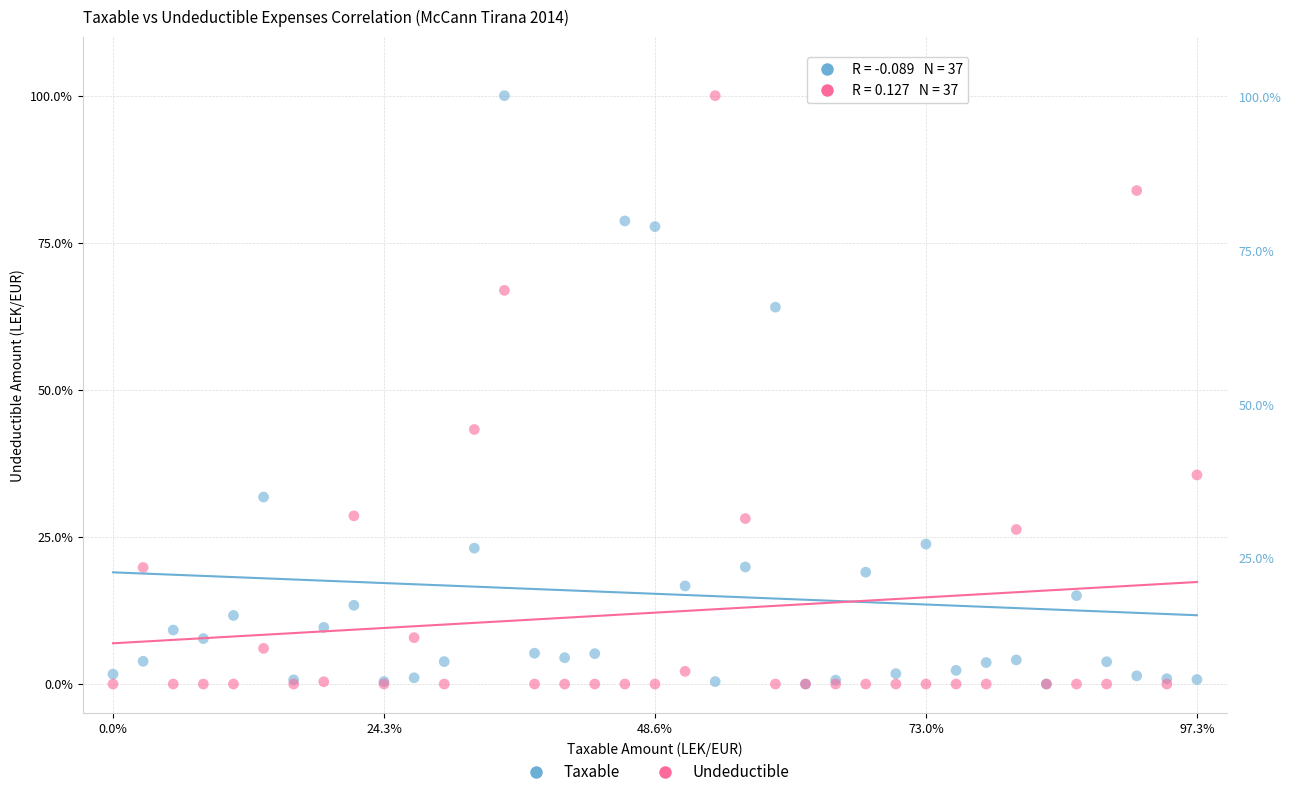

Across all series, what Y value is closest to 50?

43.3